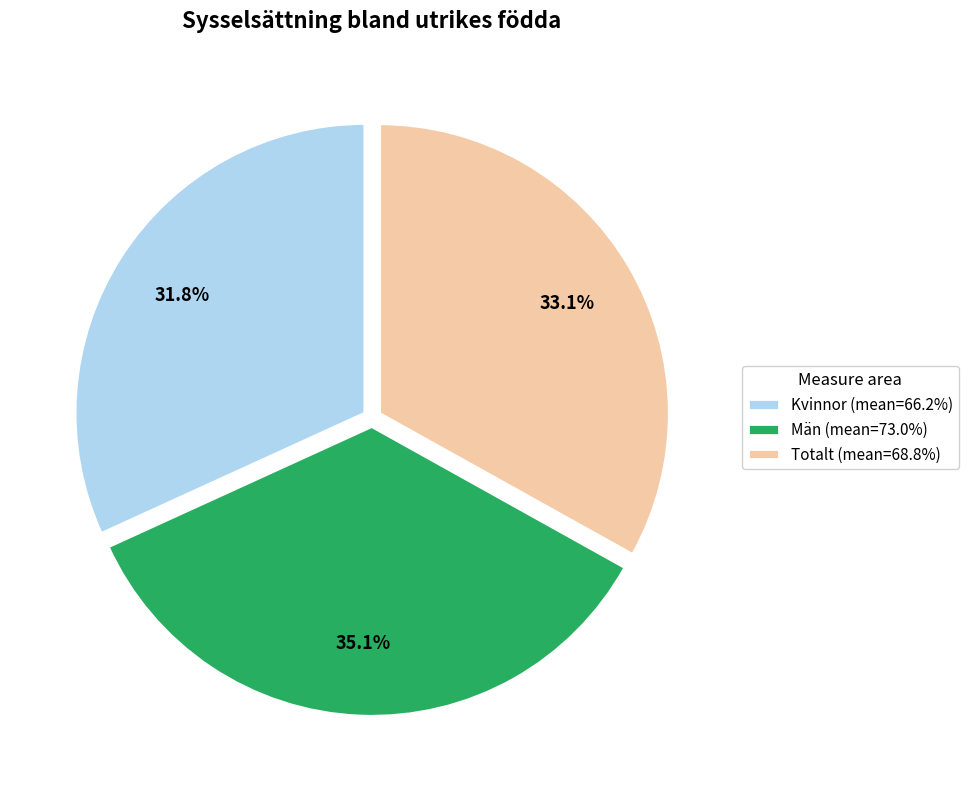

Between Totalt (mean=68.8%) and Män (mean=73.0%), which is larger?

Män (mean=73.0%)